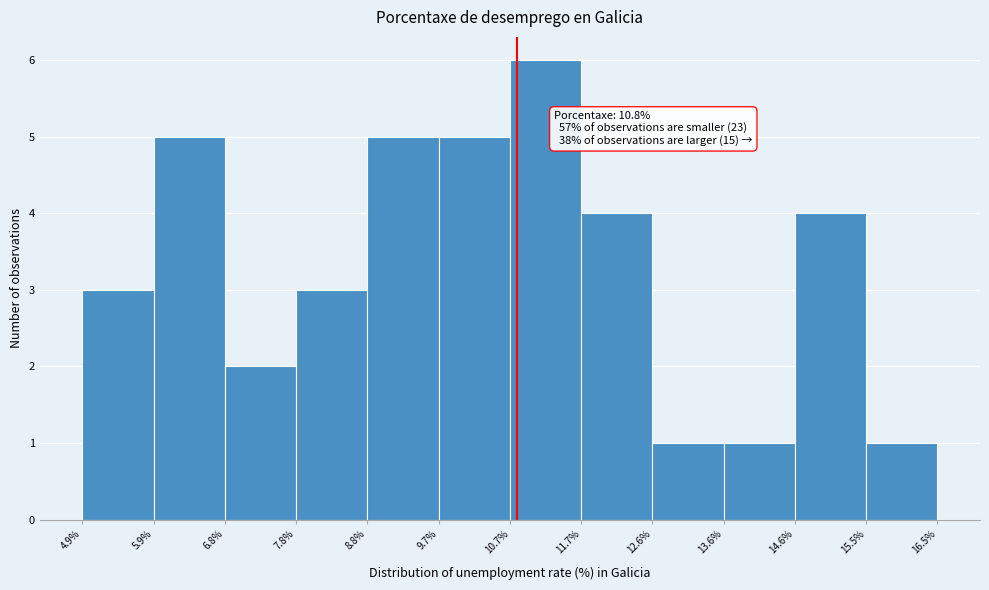

Which range on the x-axis has the tallest bar?

10.7% to 11.7%